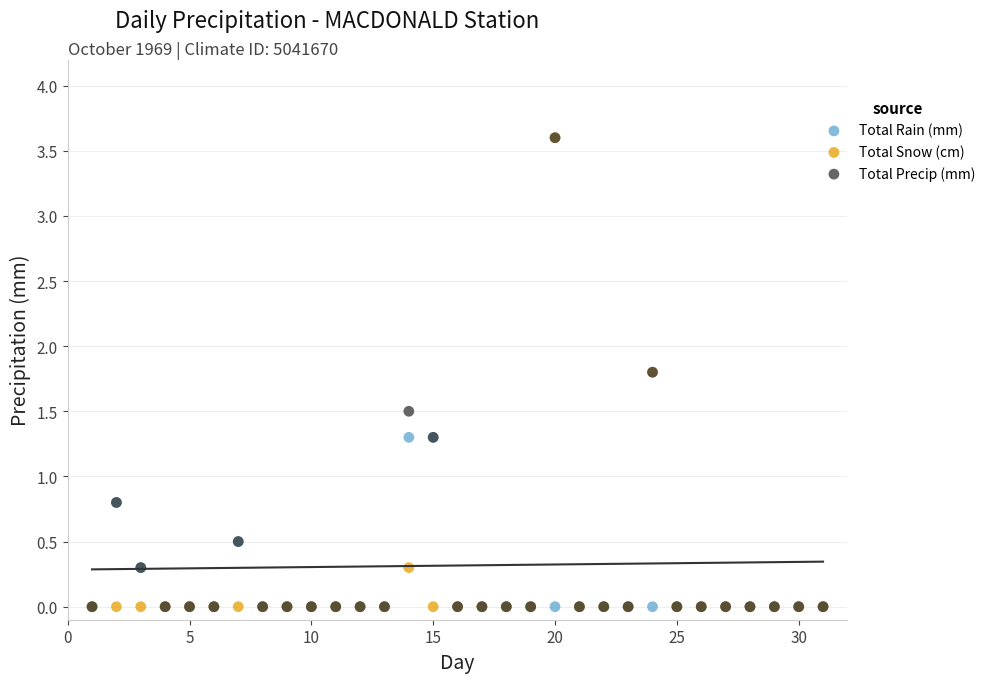

What are all the series names shown in the legend?

Total Rain (mm), Total Snow (cm), Total Precip (mm)